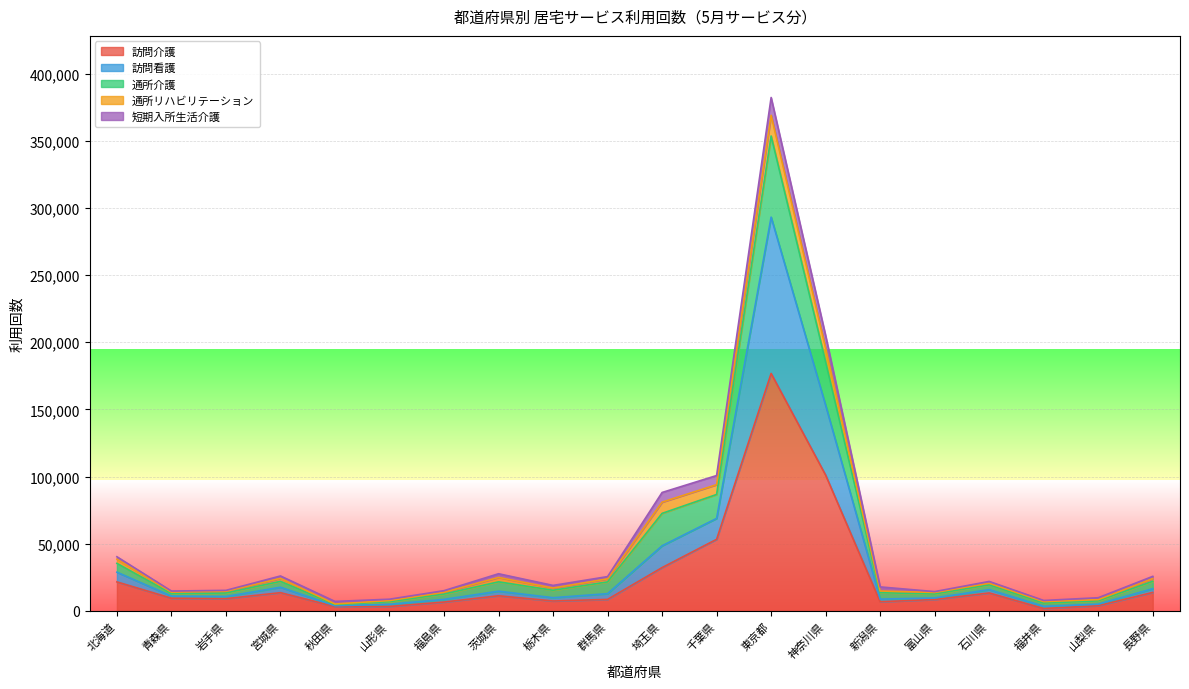

What is the sum of all 訪問介護 values?

504804